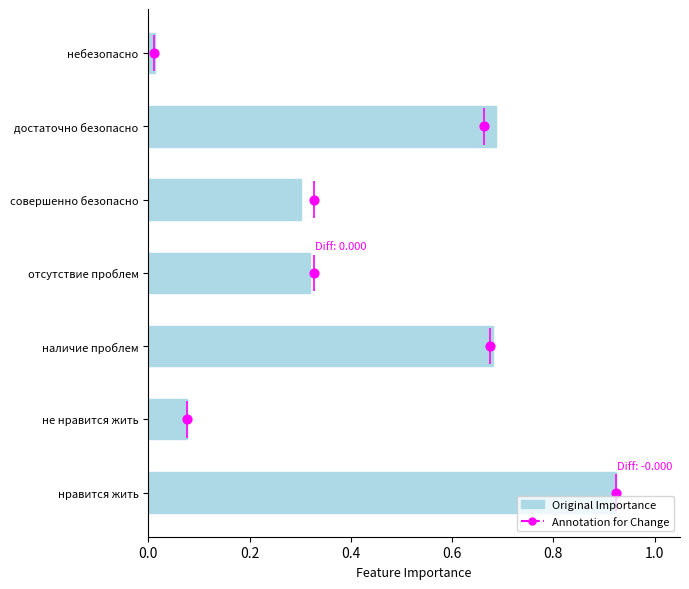

Which series contains the lowest Y value?

Annotation for Change